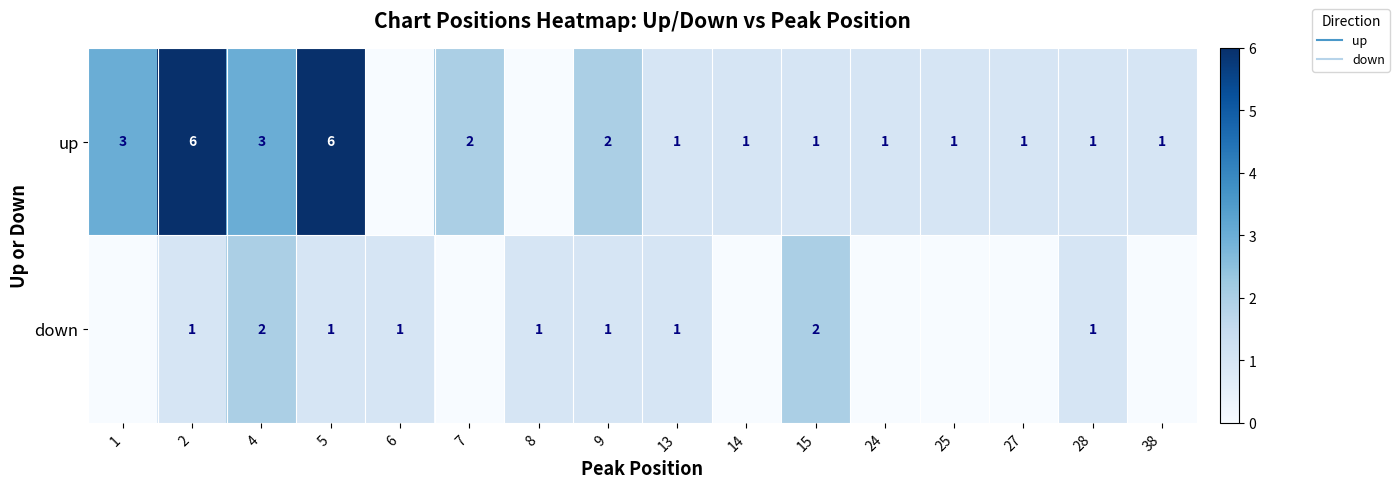

How many positive values does the up series have?

14